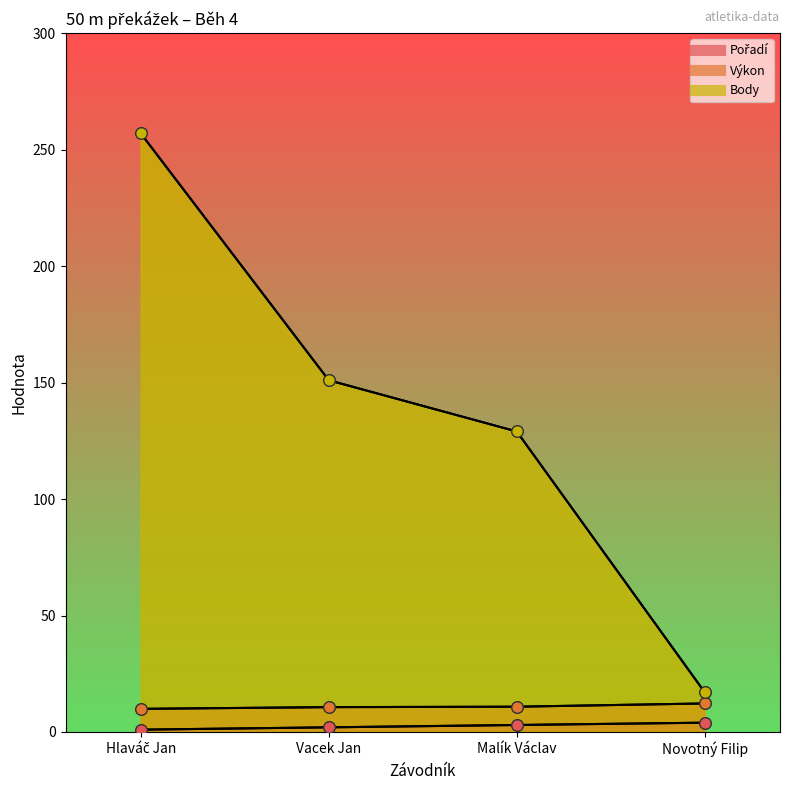

What are all the series names shown in the legend?

Pořadí, Výkon, Body